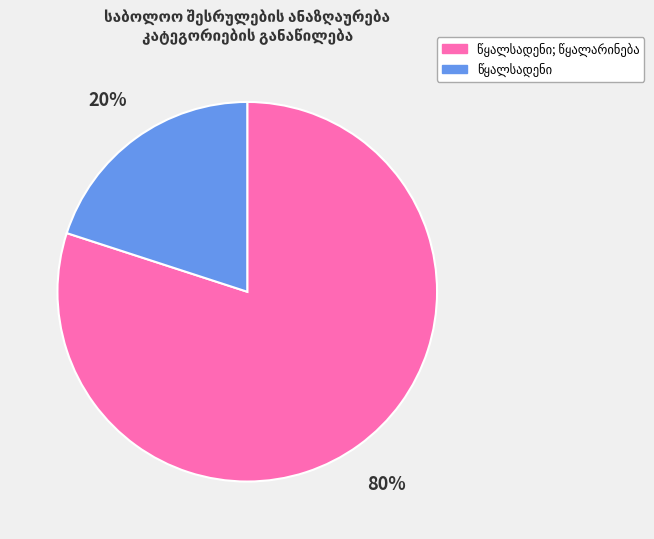

Is there a majority slice in this chart?

Yes